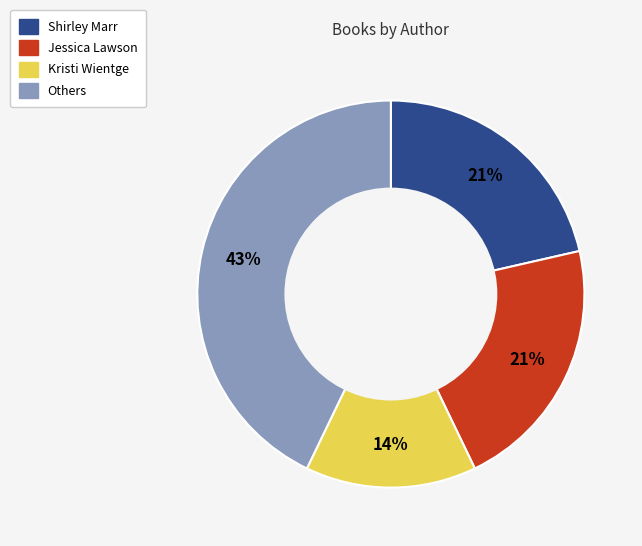

To the nearest percent, what is the difference between the largest and smallest slice percentages?

29%